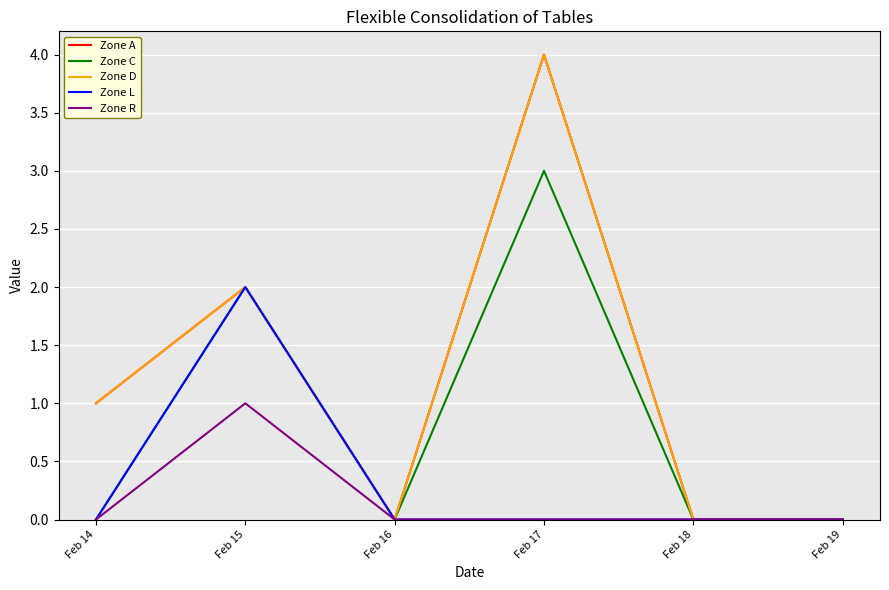

How many Zone L values are between 0 and 1?

5